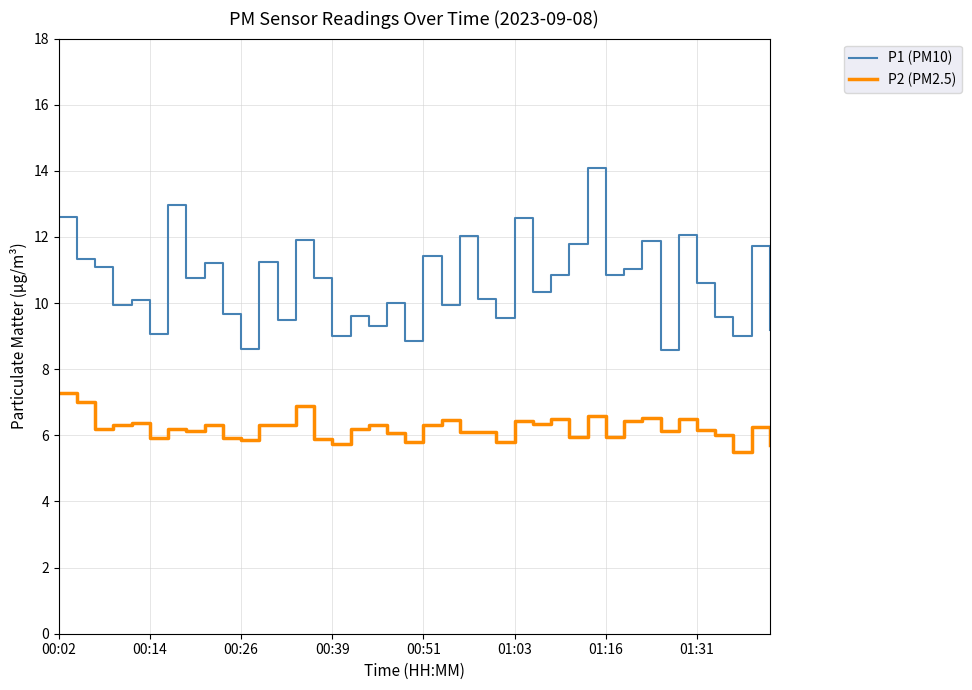

True or false: P2 (PM2.5) and P1 (PM10) cross at least once.

False